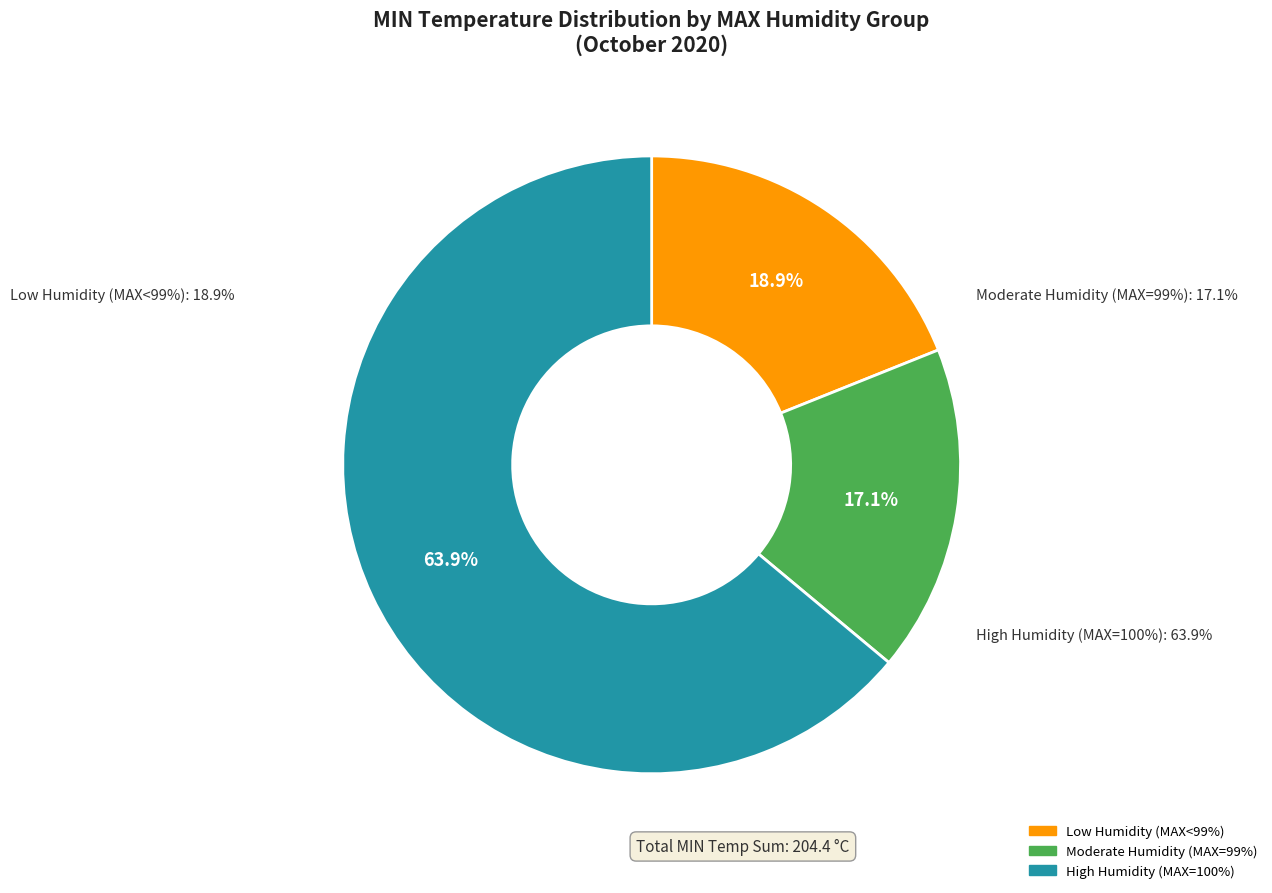

Is there a majority slice in this chart?

No